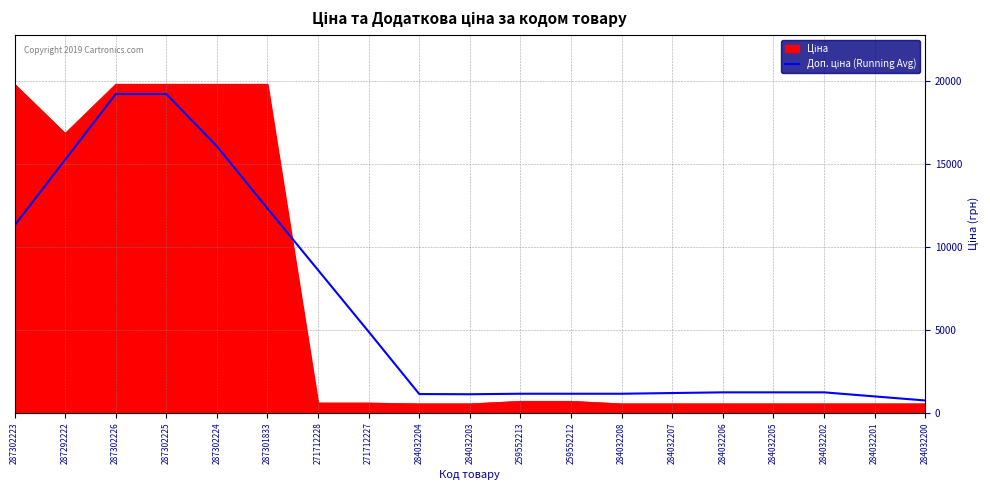

What is the difference between the highest and lowest values at 287292222?

1591.9